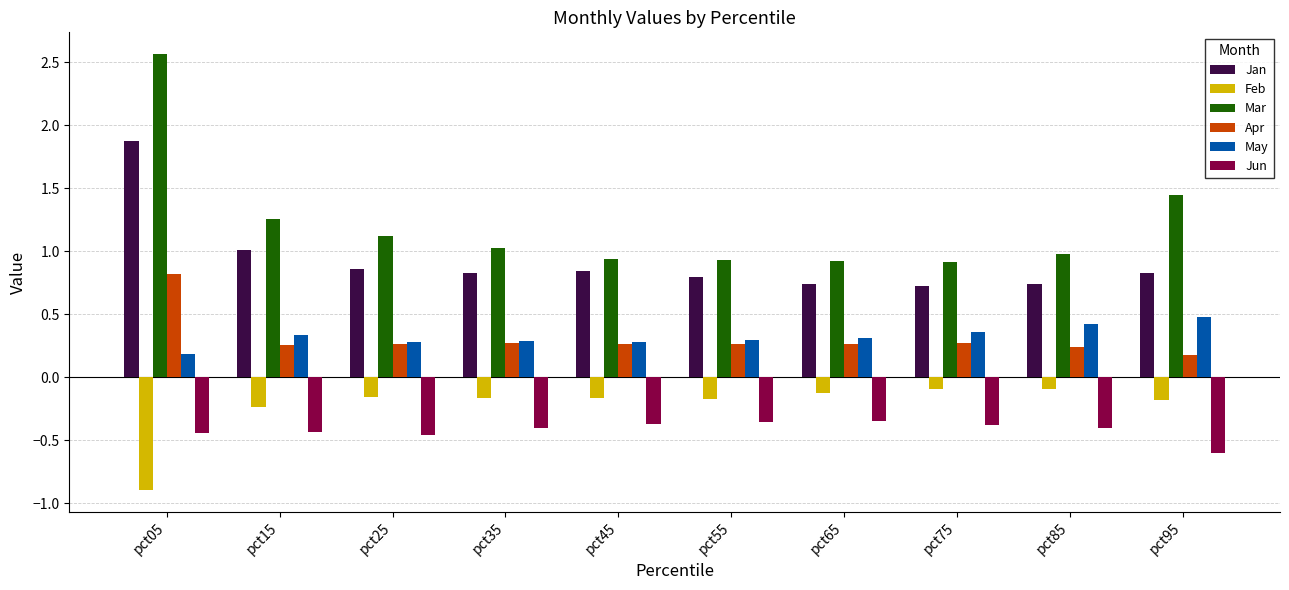

Does the chart contain stacked bars?

No